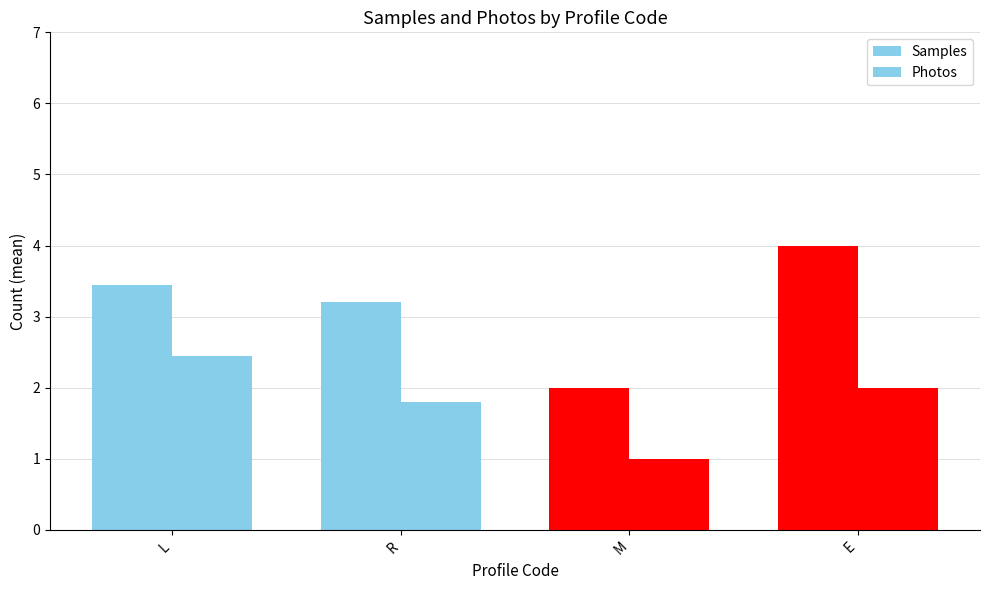

How many data points in Samples are above 3?

3